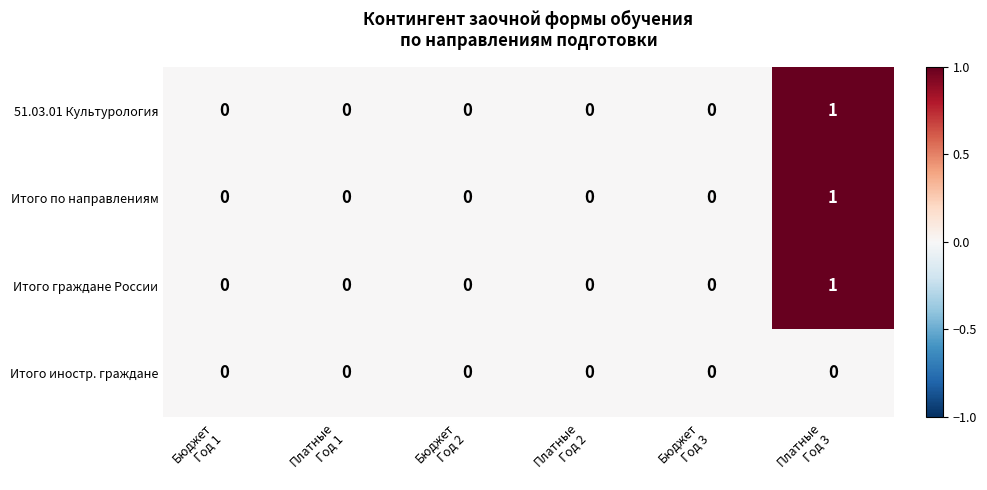

Count the number of data series in this chart.

4